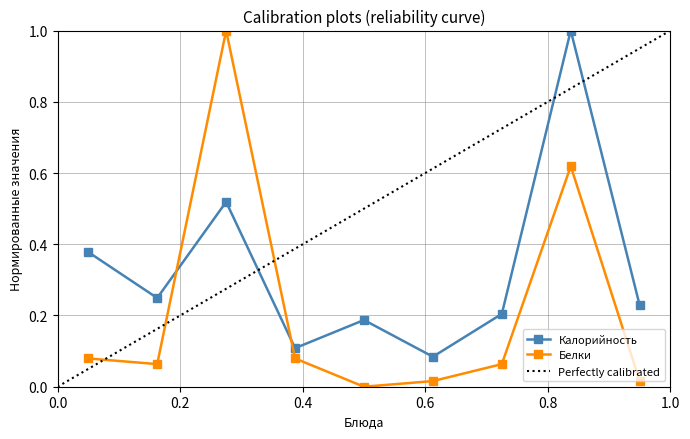

In Белки, how many points are higher than both neighbors (excluding endpoints)?

2